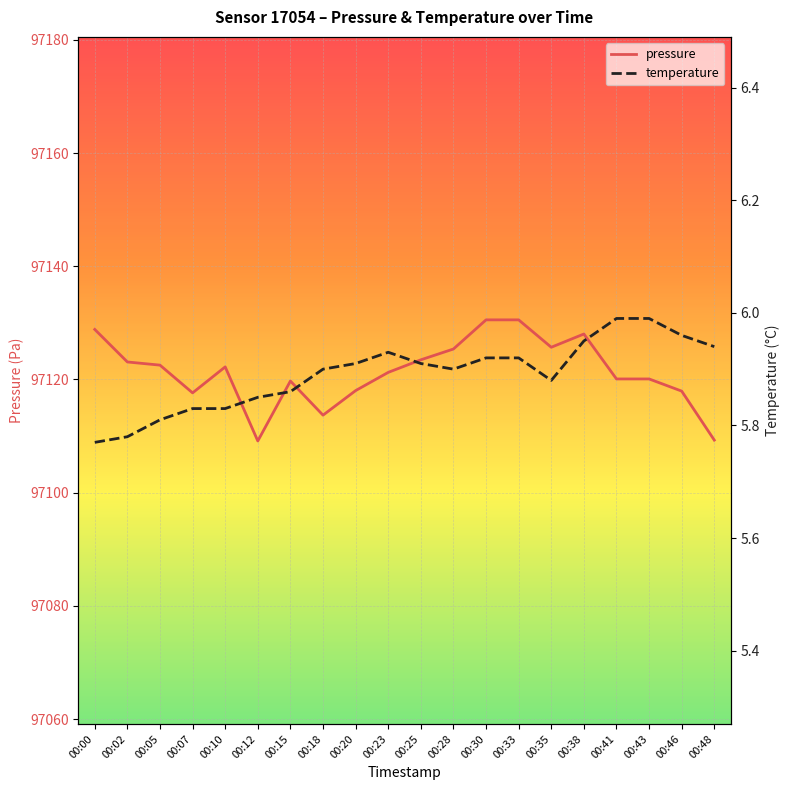

What is the maximum value for pressure?

97130.5